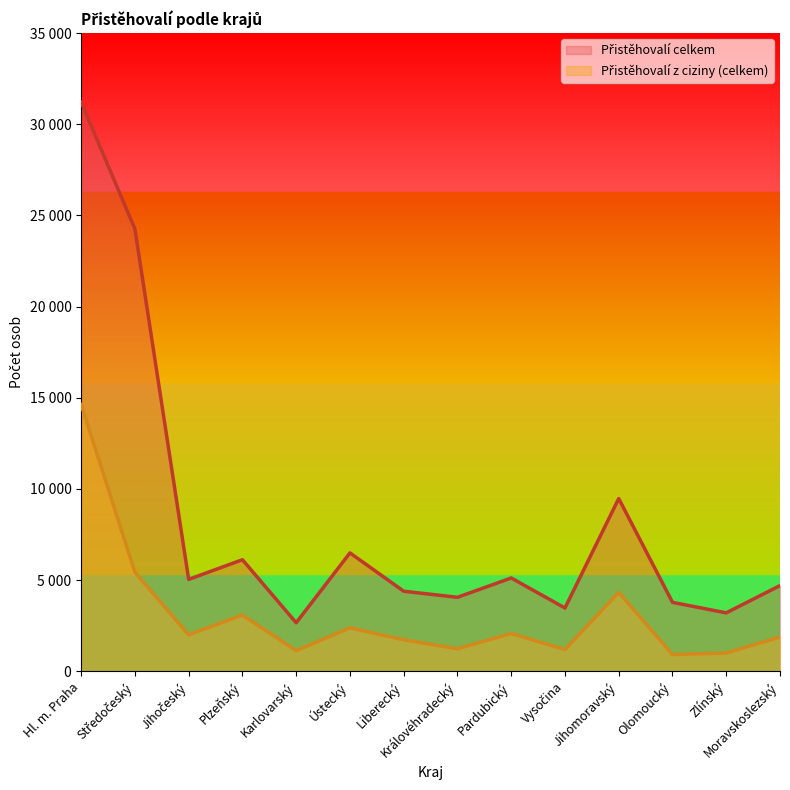

Which series changed the most between Jihočeský and Zlínský?

Přistěhovalí celkem